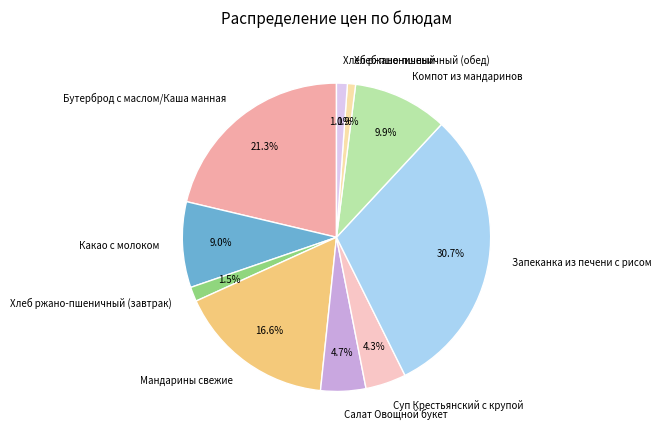

How many segments does this pie chart have?

10